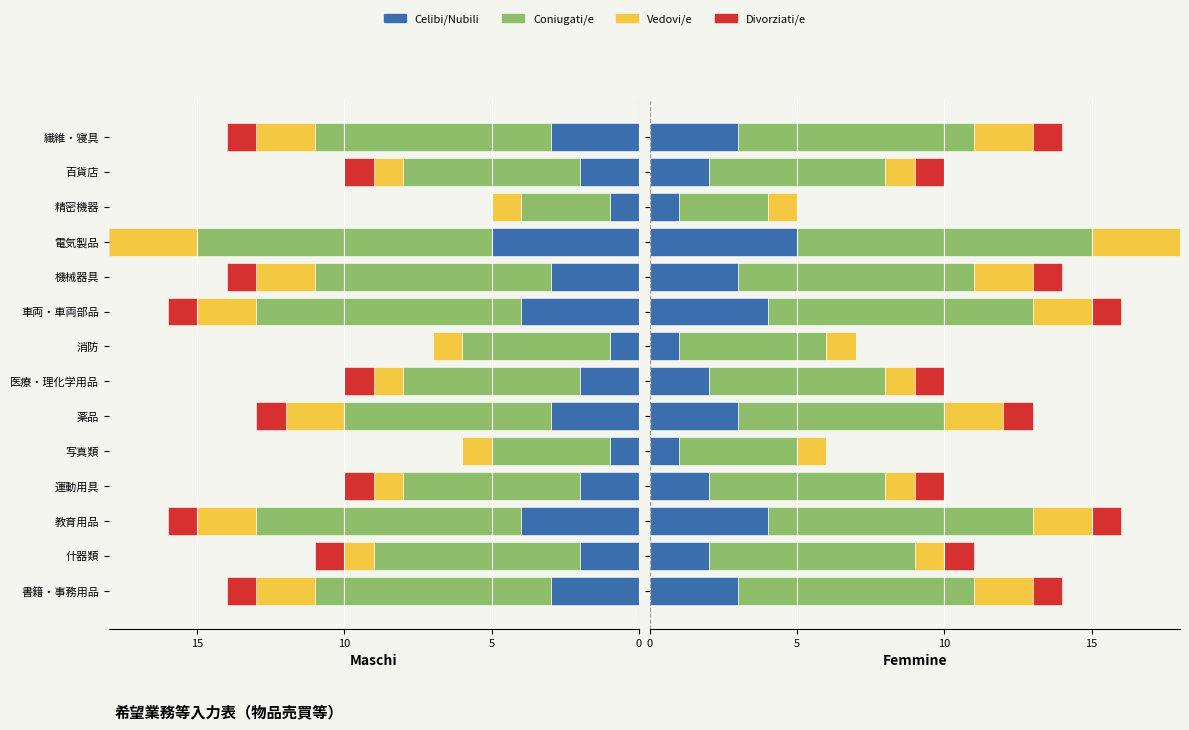

Which series changed the most between 医療・理化学用品 and 電気製品?

Coniugati/e